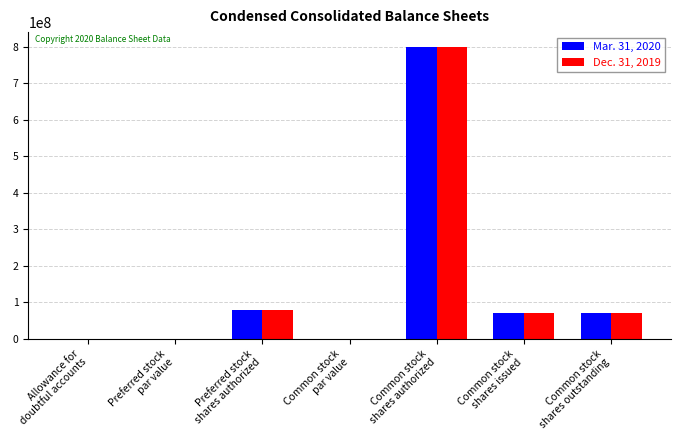

At which label is Dec. 31, 2019 closest to 400000000?

Preferred stock
shares authorized